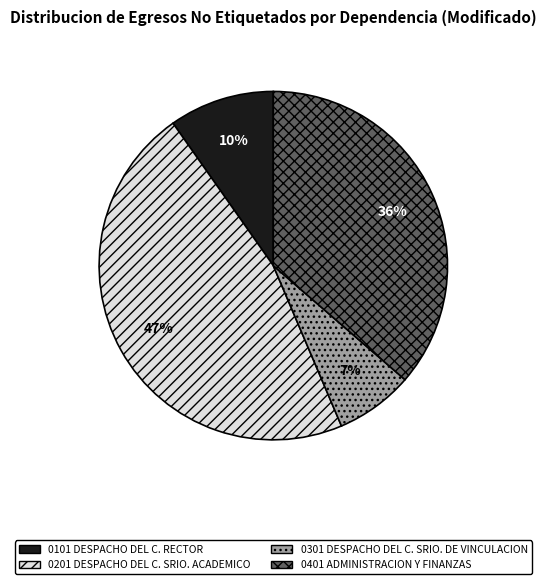

How many segments does this pie chart have?

4